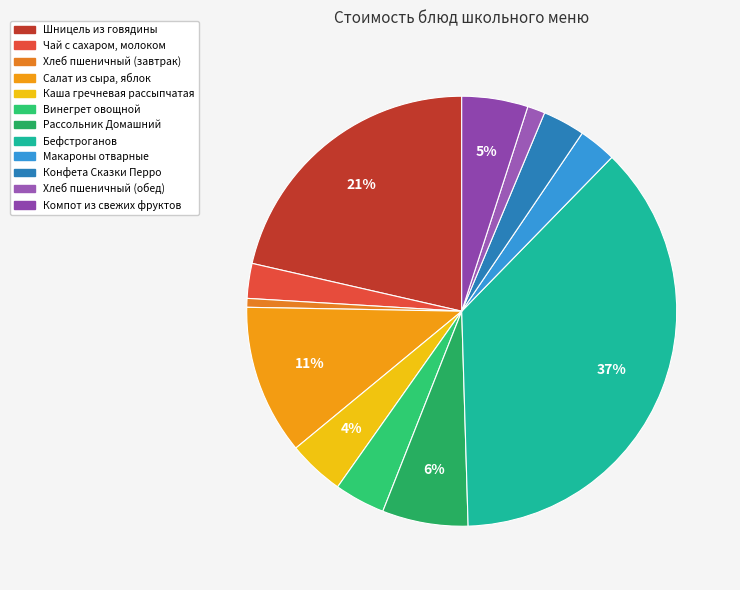

Between Шницель из говядины and Макароны отварные, which is larger?

Шницель из говядины